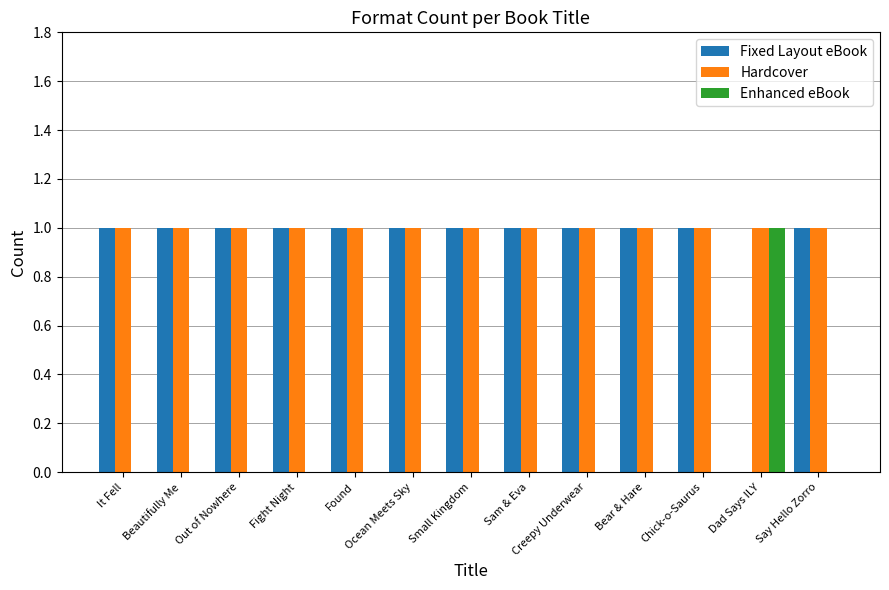

How many categories are shown in the chart?

13